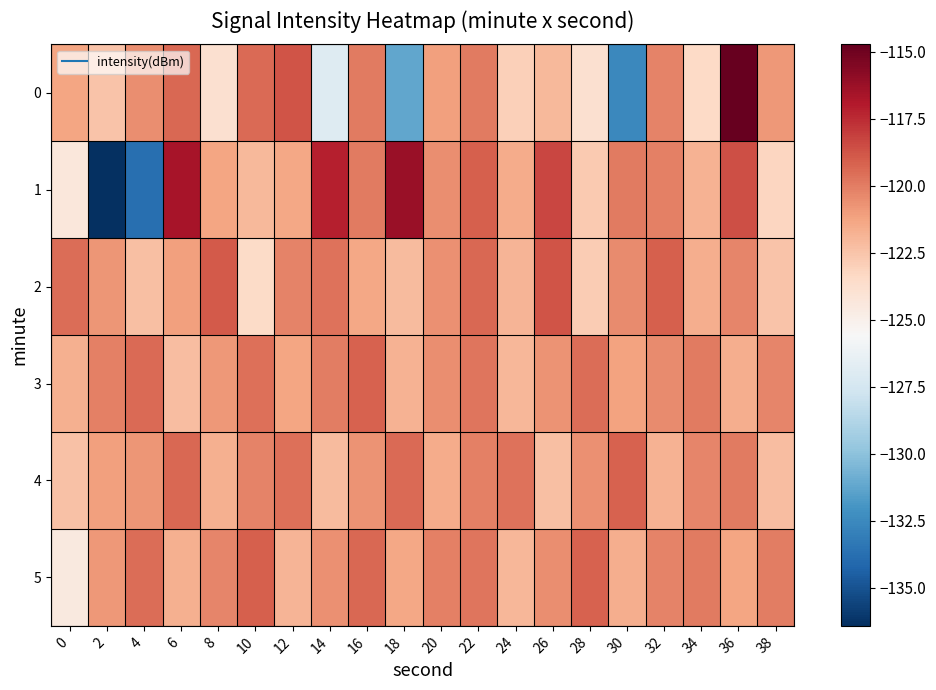

Reading right to left, transcribe all the data shown in this chart.

0: 38=-120.9	36=-114.7	34=-123.4	32=-120.2	30=-132.5	28=-123.9	26=-122.1	24=-122.9	22=-119.9	20=-121.1	18=-131.2	16=-119.9	14=-127.0	12=-118.7	10=-119.4	8=-123.8	6=-119.4	4=-120.5	2=-122.5	0=-121.3
1: 38=-123.2	36=-118.6	34=-121.8	32=-120.1	30=-119.9	28=-122.7	26=-118.3	24=-121.5	22=-119.1	20=-120.5	18=-116.2	16=-119.9	14=-117.2	12=-121.4	10=-122.1	8=-121.3	6=-116.6	4=-133.7	2=-136.4	0=-124.3
2: 38=-122.5	36=-120.3	34=-121.6	32=-119.1	30=-120.4	28=-122.8	26=-118.7	24=-121.9	22=-119.3	20=-120.6	18=-122.1	16=-121.4	14=-119.7	12=-120.2	10=-123.5	8=-118.9	6=-121.1	4=-122.3	2=-120.8	0=-119.5
3: 38=-120.3	36=-121.6	34=-119.9	32=-120.4	30=-121.2	28=-119.5	26=-120.7	24=-122.0	22=-119.8	20=-120.5	18=-121.8	16=-119.2	14=-120.0	12=-121.3	10=-119.6	8=-120.9	6=-122.2	4=-119.4	2=-120.1	0=-121.7
4: 38=-122.2	36=-119.9	34=-120.3	32=-121.8	30=-119.2	28=-120.6	26=-122.3	24=-119.7	22=-120.1	20=-121.5	18=-119.4	16=-120.7	14=-122.1	12=-119.6	10=-120.2	8=-121.7	6=-119.3	4=-120.8	2=-121.1	0=-122.4
5: 38=-120.0	36=-121.3	34=-119.9	32=-120.2	30=-121.6	28=-119.2	26=-120.5	24=-122.0	22=-119.8	20=-120.1	18=-121.4	16=-119.3	14=-120.6	12=-121.9	10=-119.1	8=-120.3	6=-121.7	4=-119.5	2=-120.9	0=-124.5